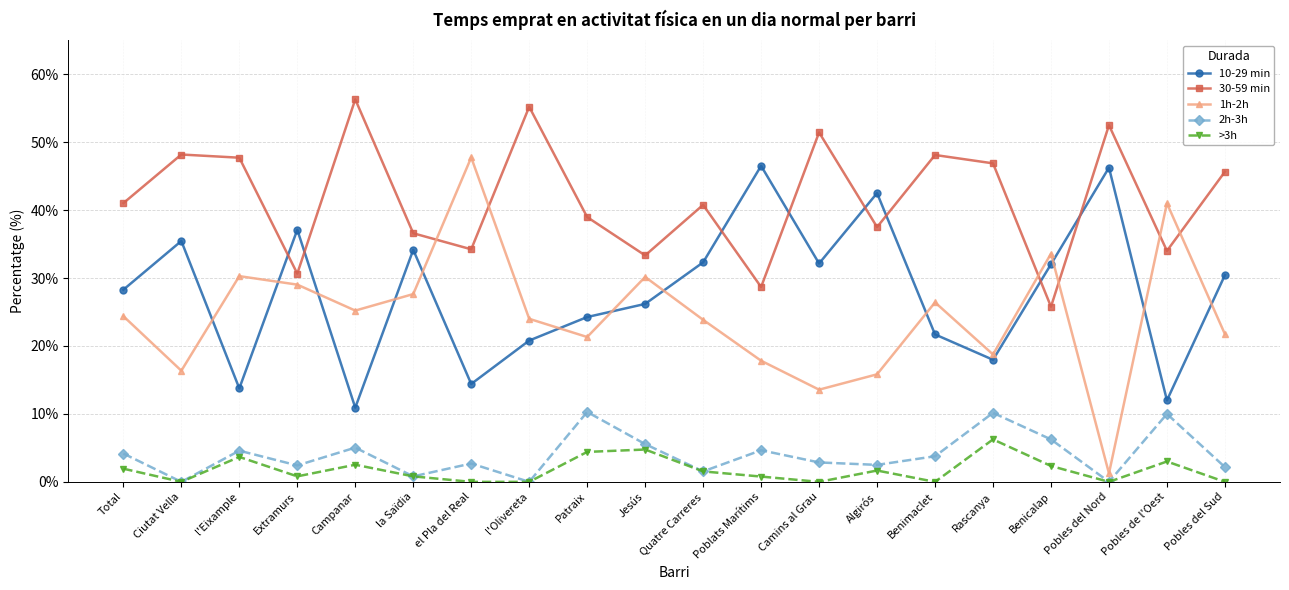

True or false: 2h-3h and 1h-2h cross at least once.

False